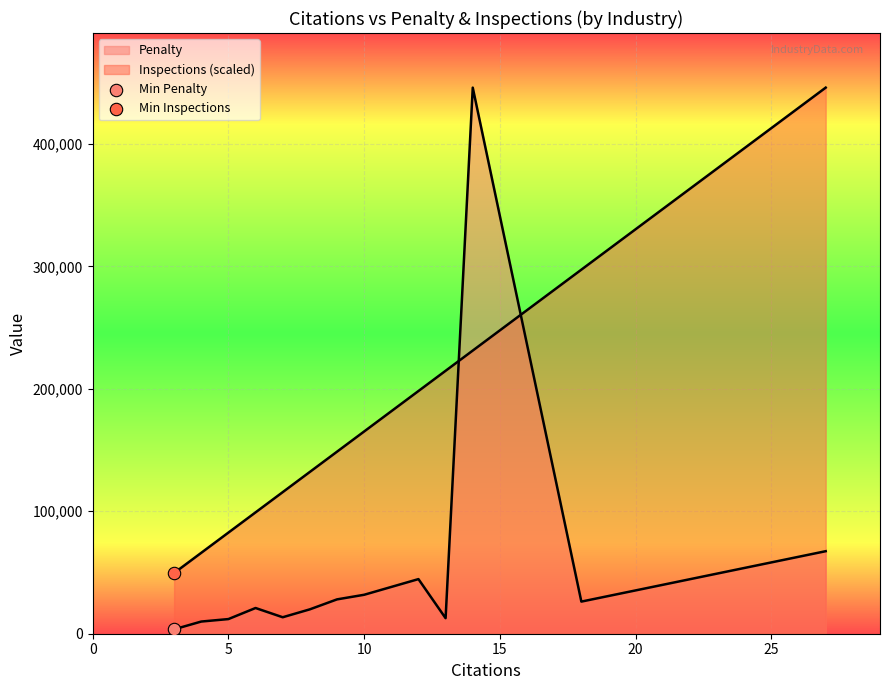

Which series has the widest spread of Y values?

Penalty